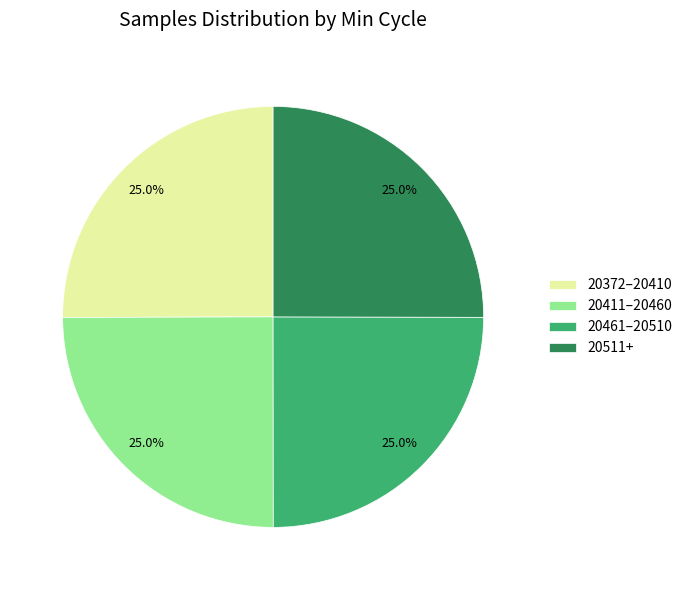

Is there any slice that represents more than half of the pie?

No